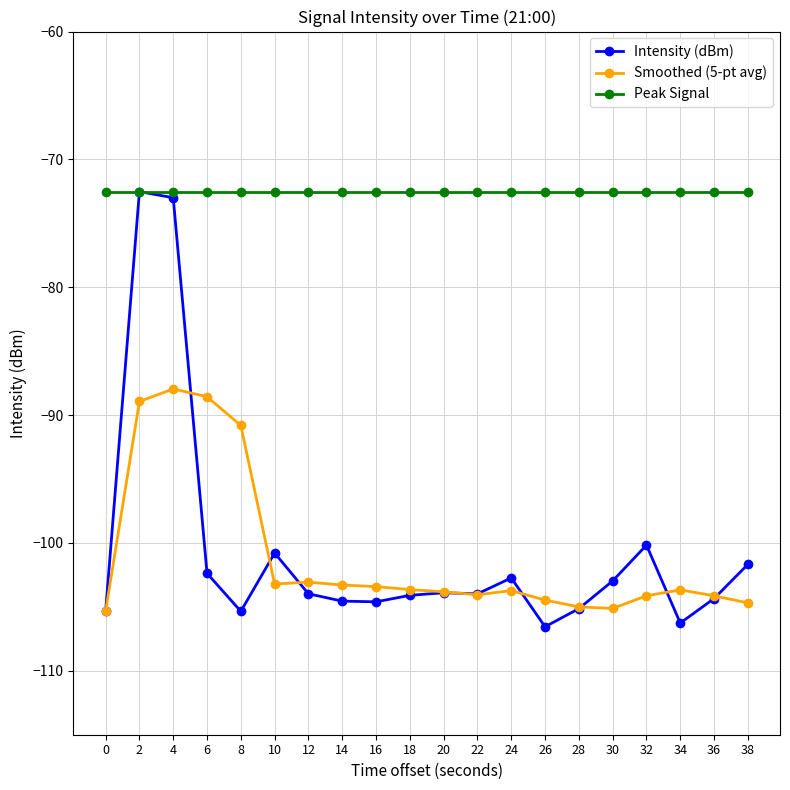

What is the difference between the highest and lowest values at 4?

15.4